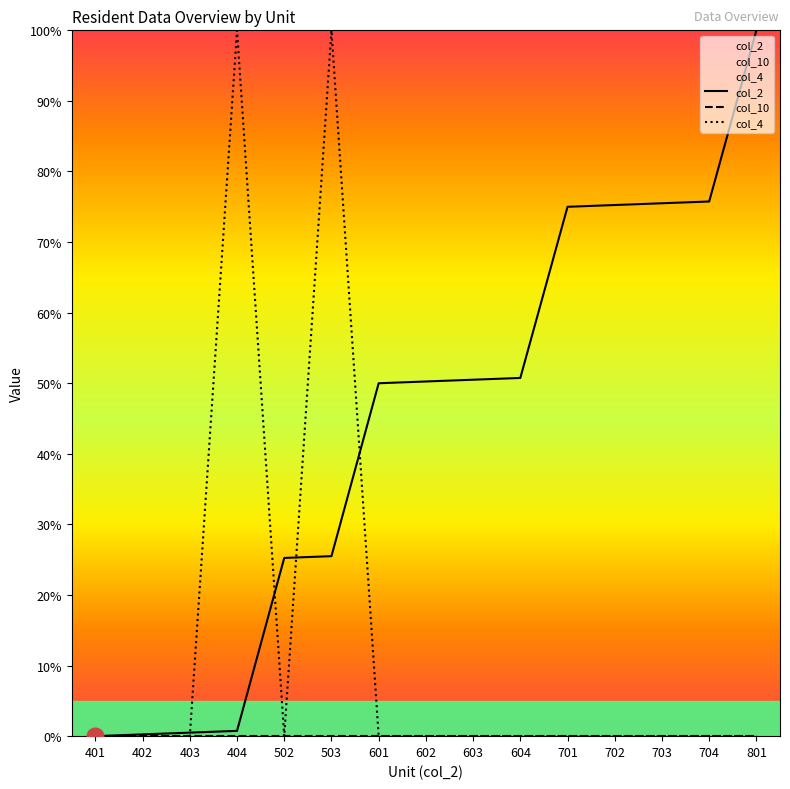

Does the chart have visible grid lines?

No